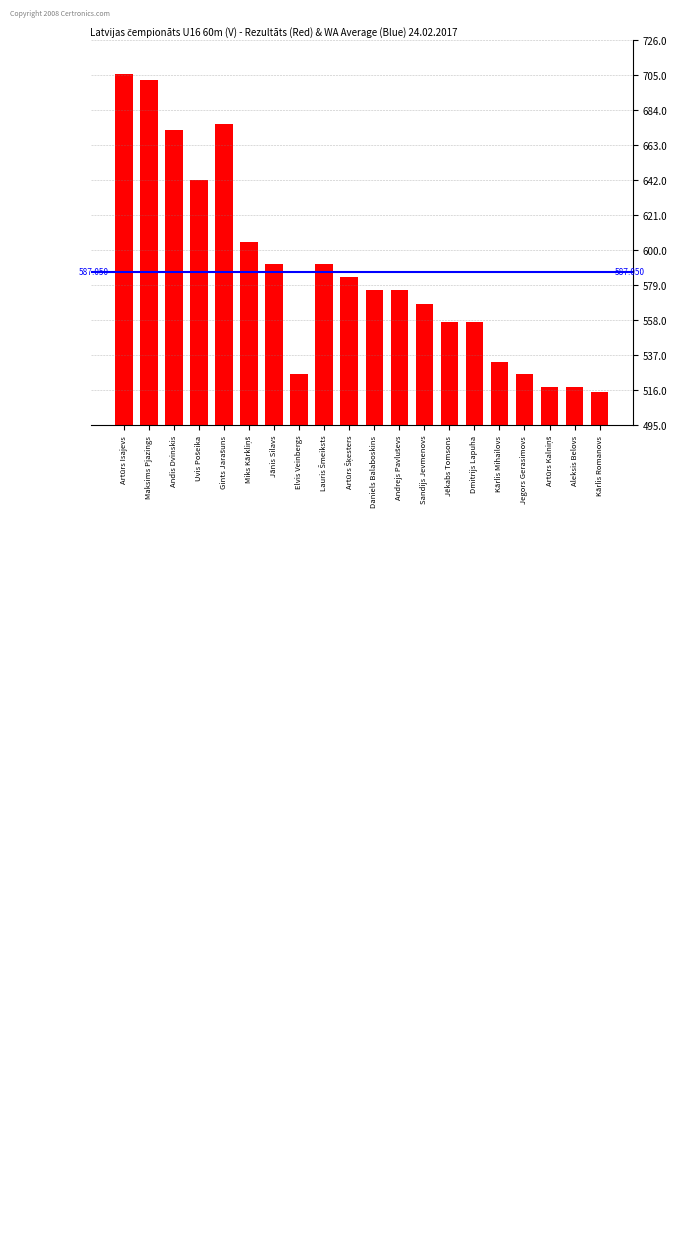

How many bars are there in total?

20